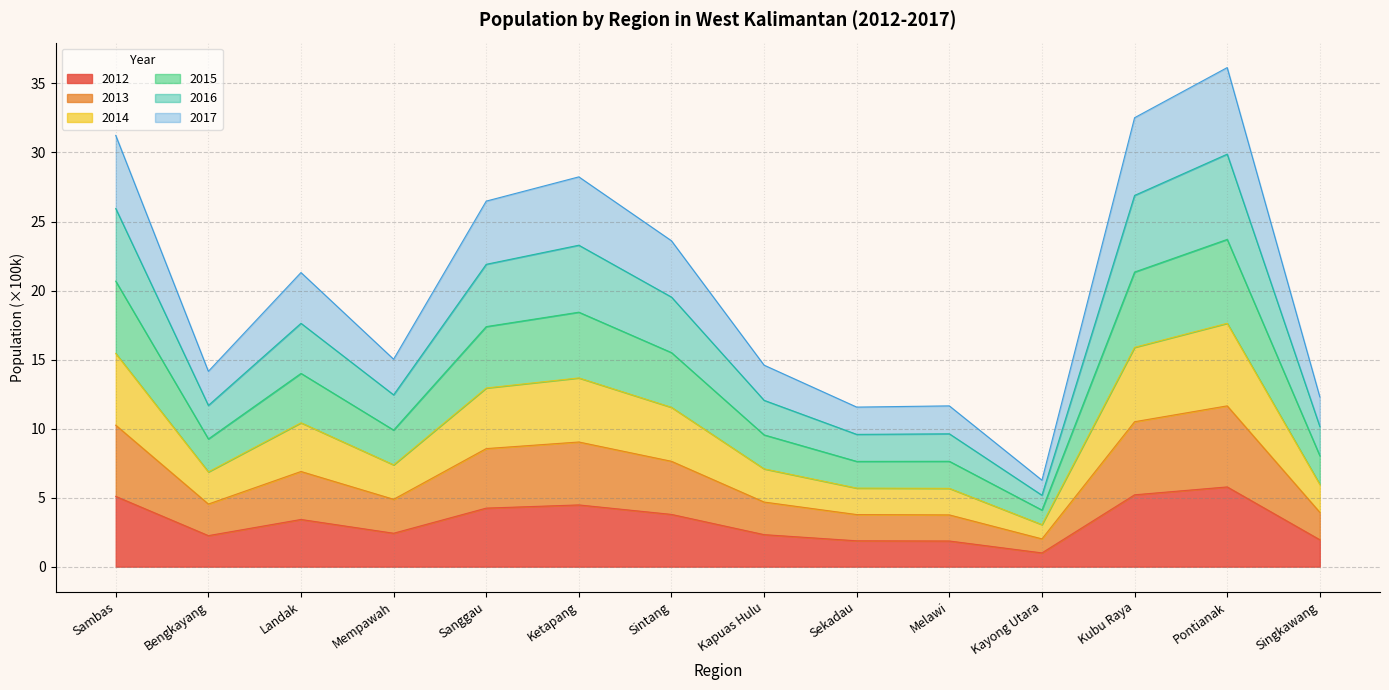

Between Pontianak and Singkawang, which series saw the biggest shift?

2015